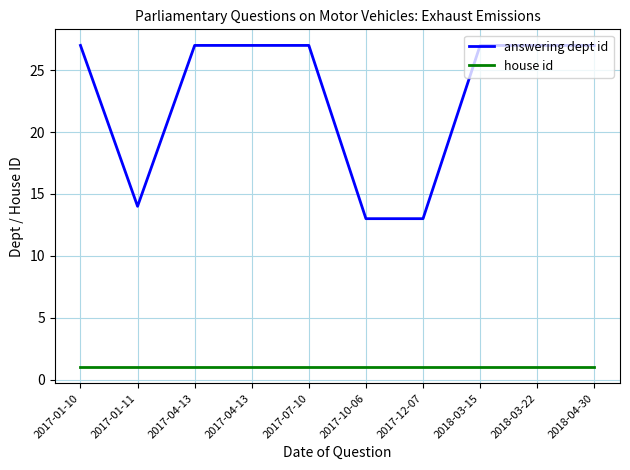

How many lines are shown in the chart?

2